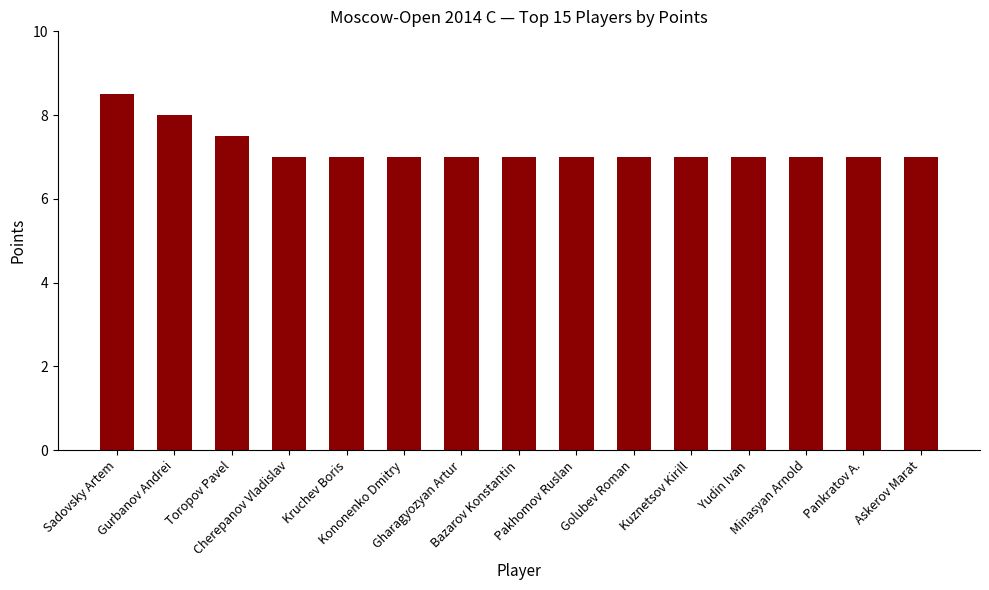

How many bars are there in total?

15